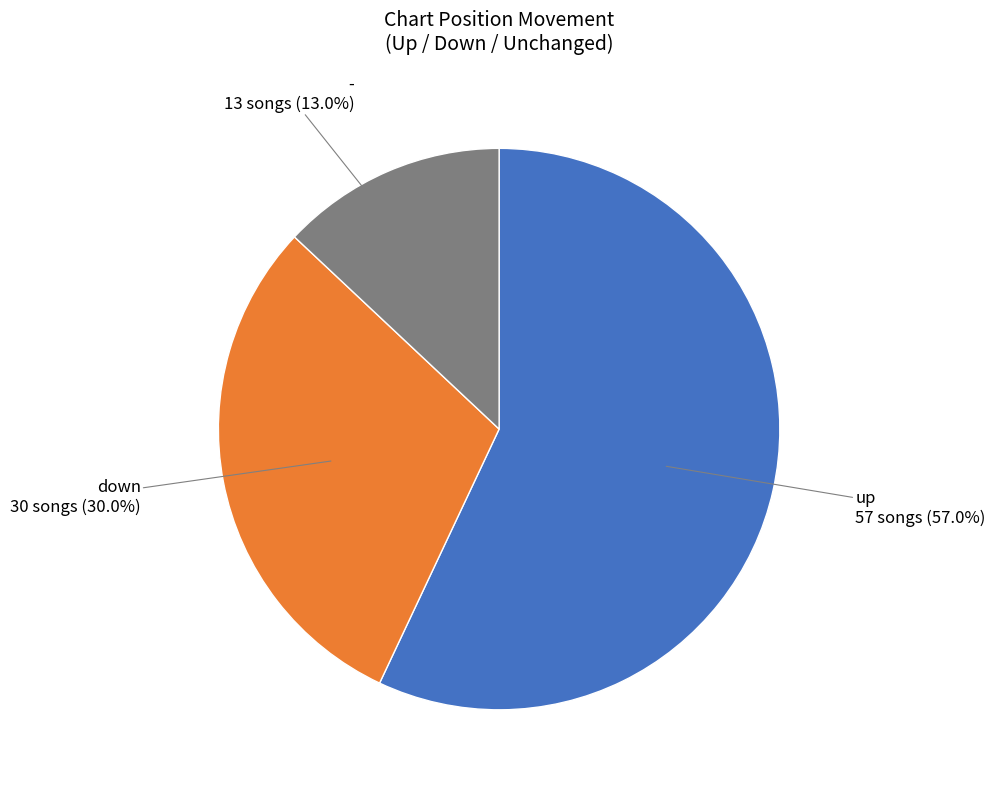

How many segments does this pie chart have?

3